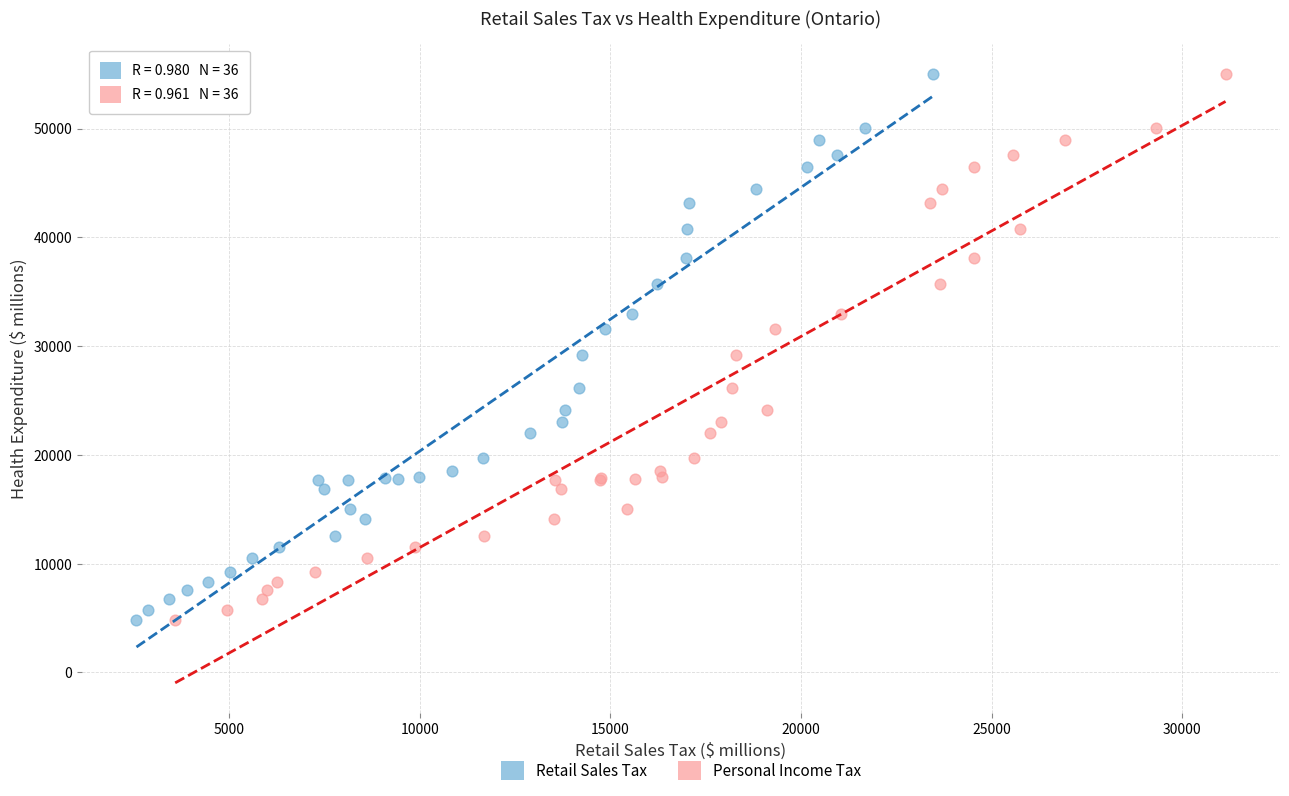

What are all the series names shown in the legend?

Retail Sales Tax, Personal Income Tax